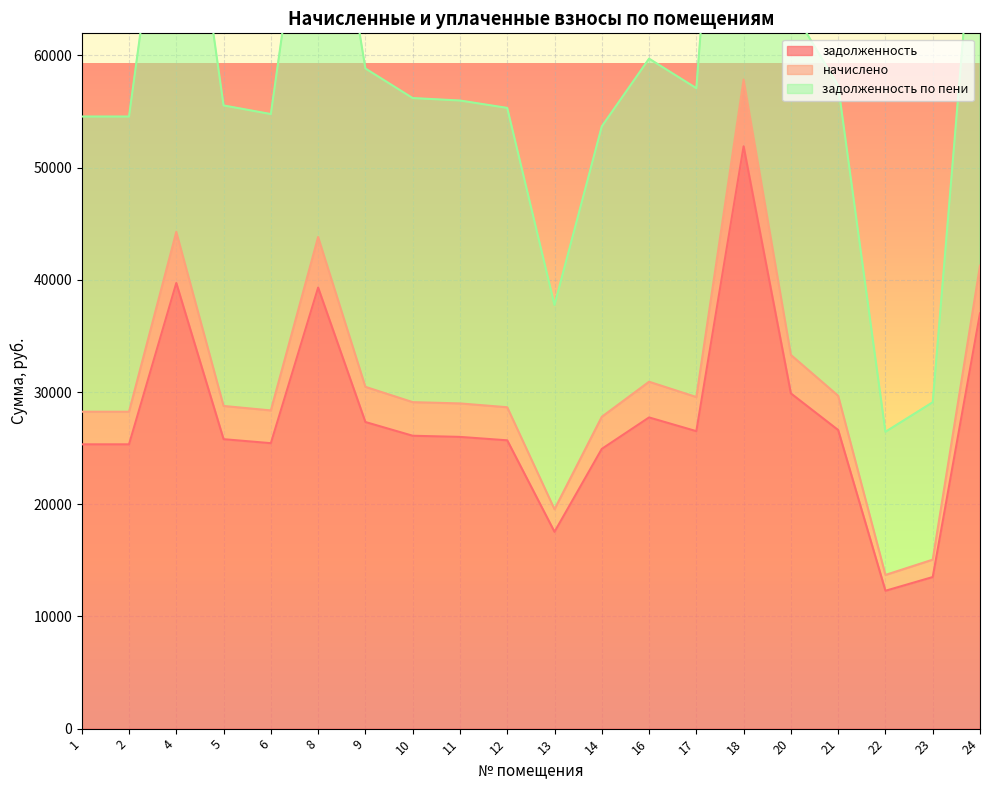

What is the difference between the second highest and minimum values in the начислено series?

30578.7